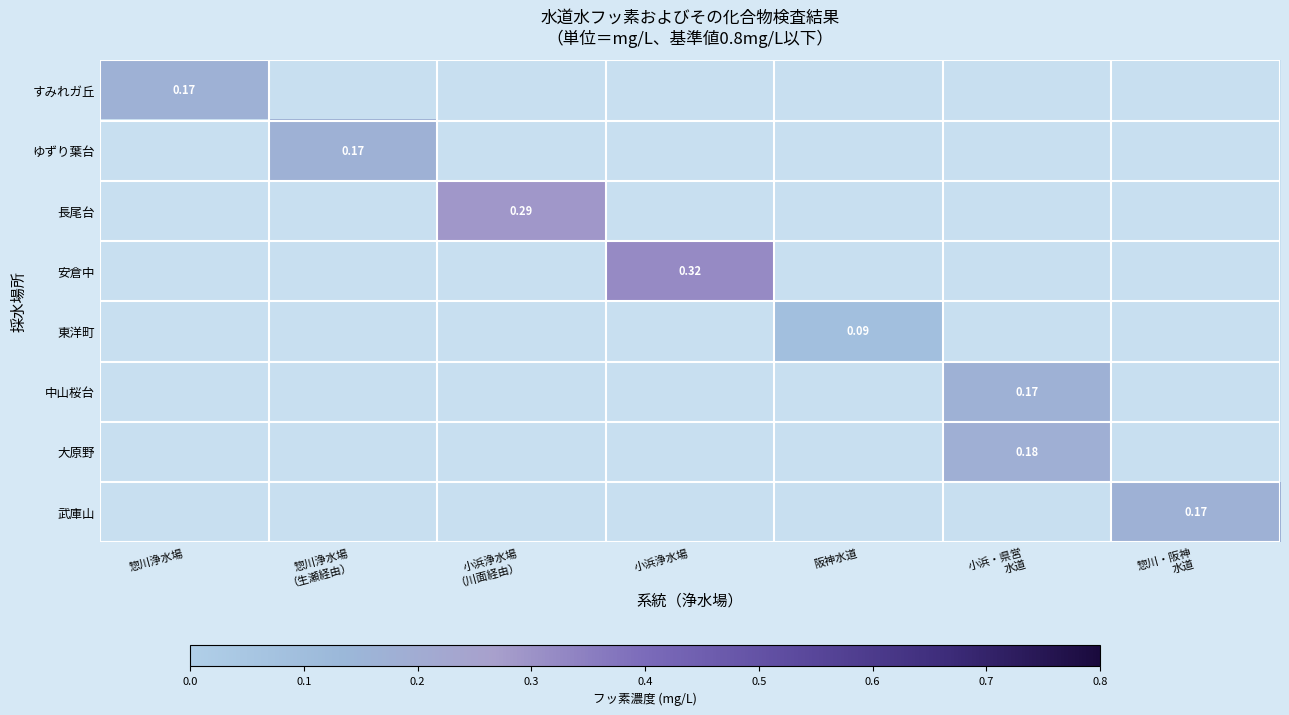

Count the number of data series in this chart.

8